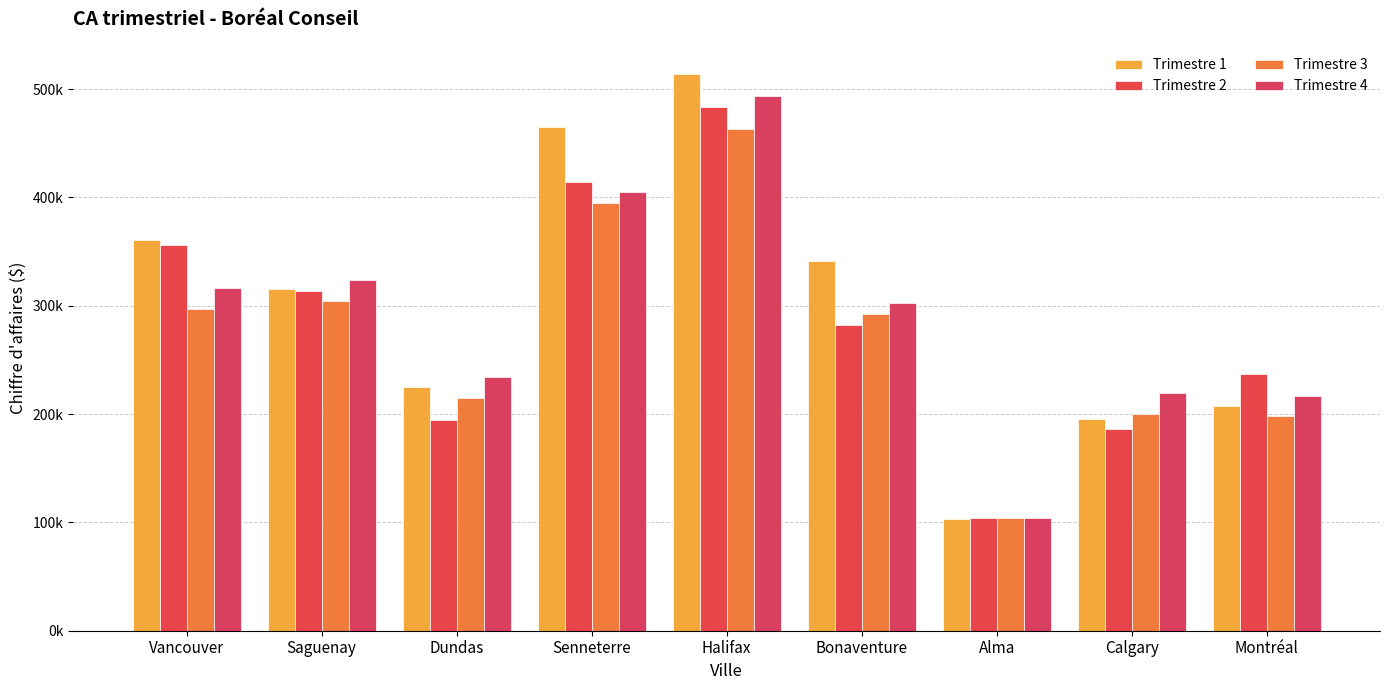

Reading left to right, transcribe all the data shown in this chart.

Trimestre 1: 360772.3	315618.0	224587.8	465132.1	514282.8	341568.2	103271.5	195421.3	207295.1
Trimestre 2: 356173.8	314021.5	194472.0	414571.7	483094.6	282410.3	103765.1	186478.3	236642.8
Trimestre 3: 297221.7	304437.4	214670.2	394679.1	463661.1	292665.0	104340.4	199974.6	198340.5
Trimestre 4: 316734.2	324258.1	234200.0	404793.7	493812.5	302991.0	103821.9	219778.1	217118.9